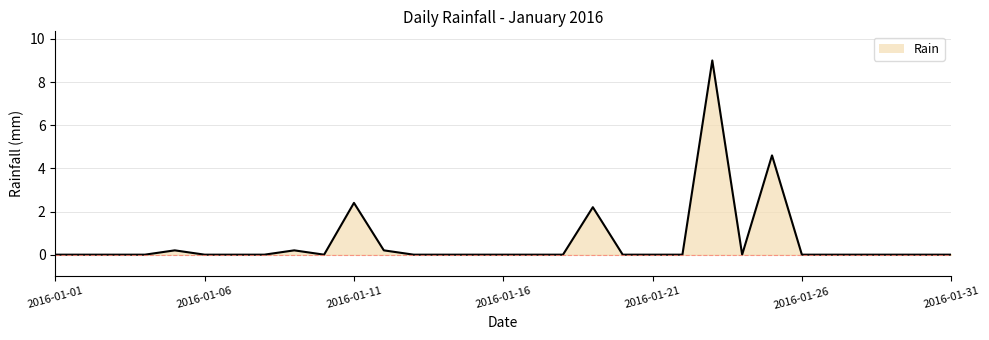

How many lines are shown in the chart?

1